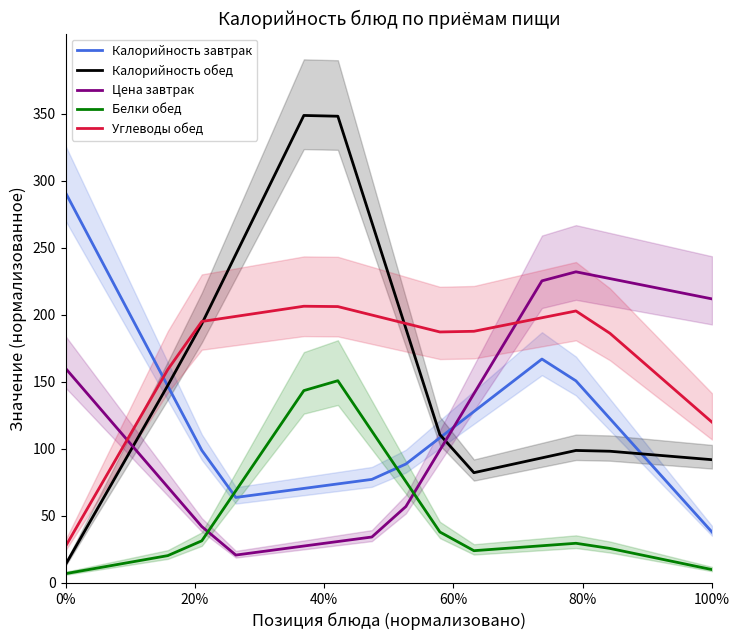

What is the maximum value for Калорийность завтрак?

291.0